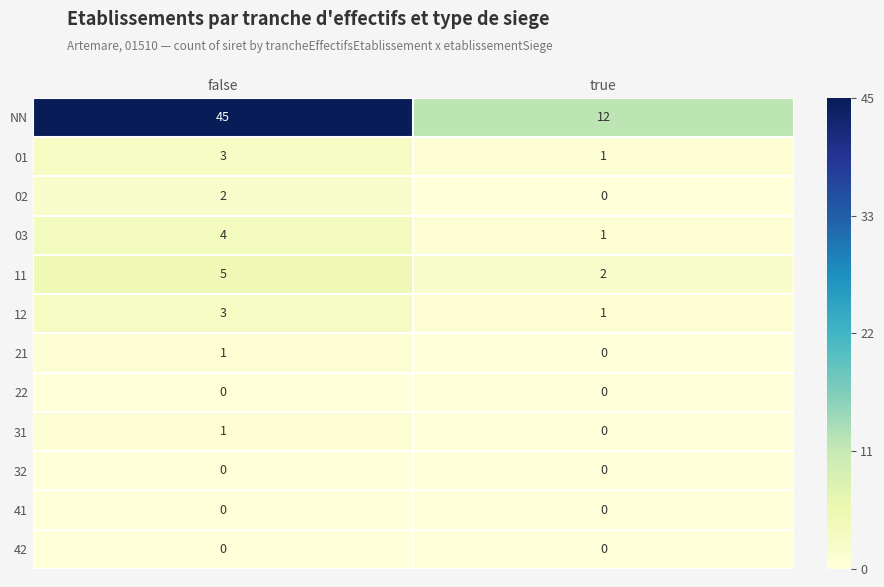

True or false: NN has a value of 28 at false.

False